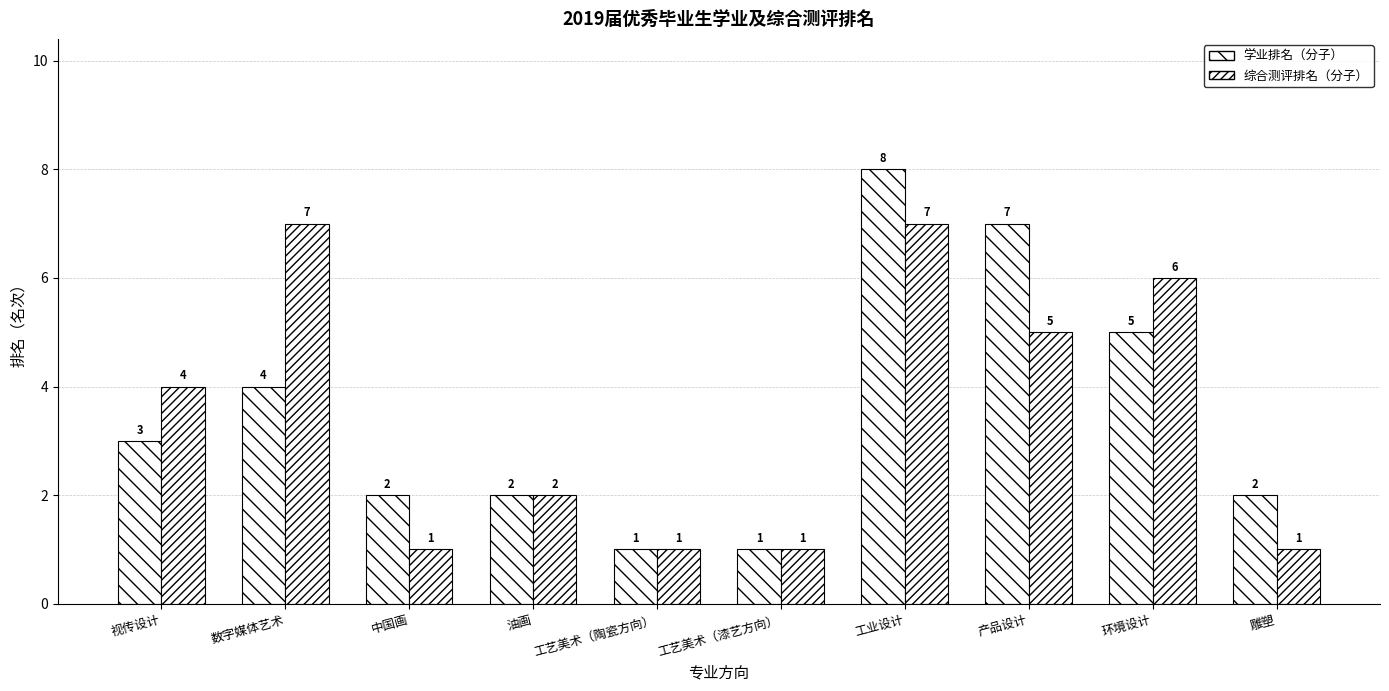

How many categories are shown in the chart?

10